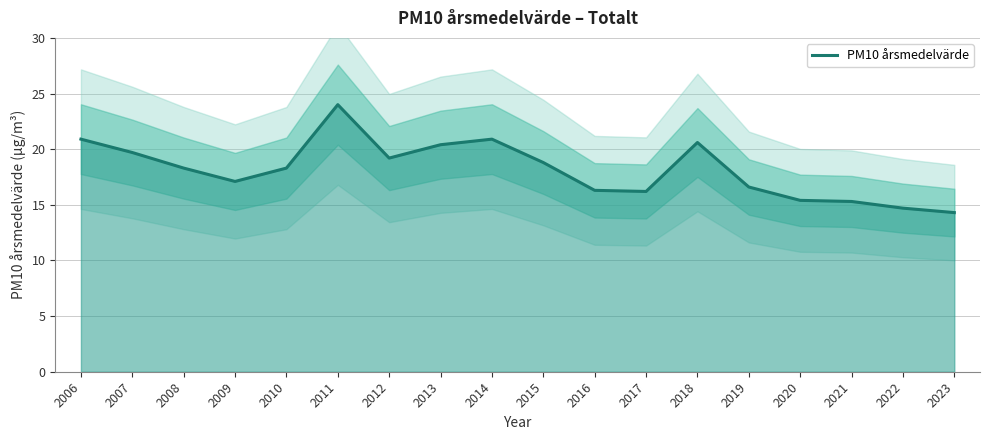

What is the minimum value shown in the chart?

14.3